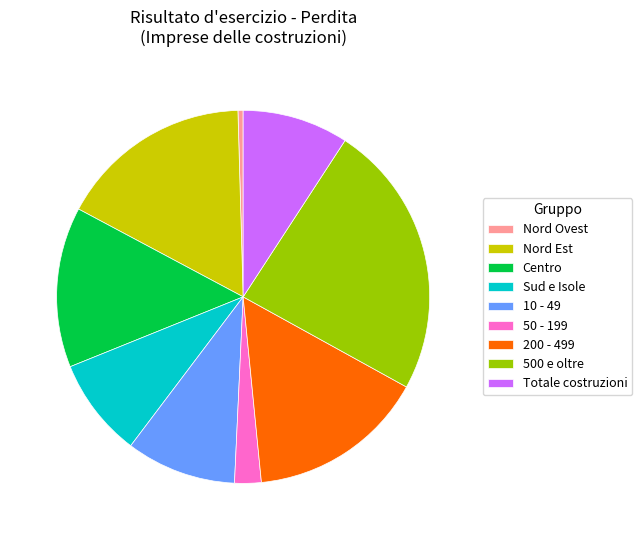

Which category has the smallest portion of the pie?

Nord Ovest